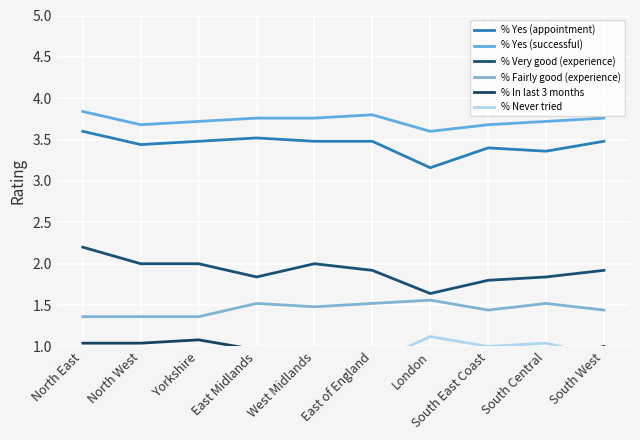

At which category is the sum across all series the highest?

North East